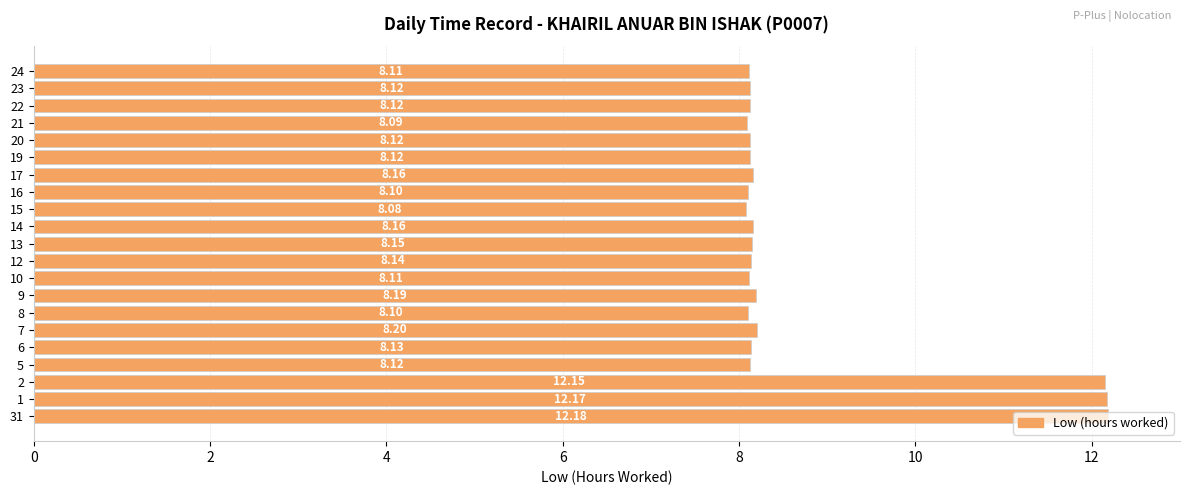

What is the sum of all values?

182.8